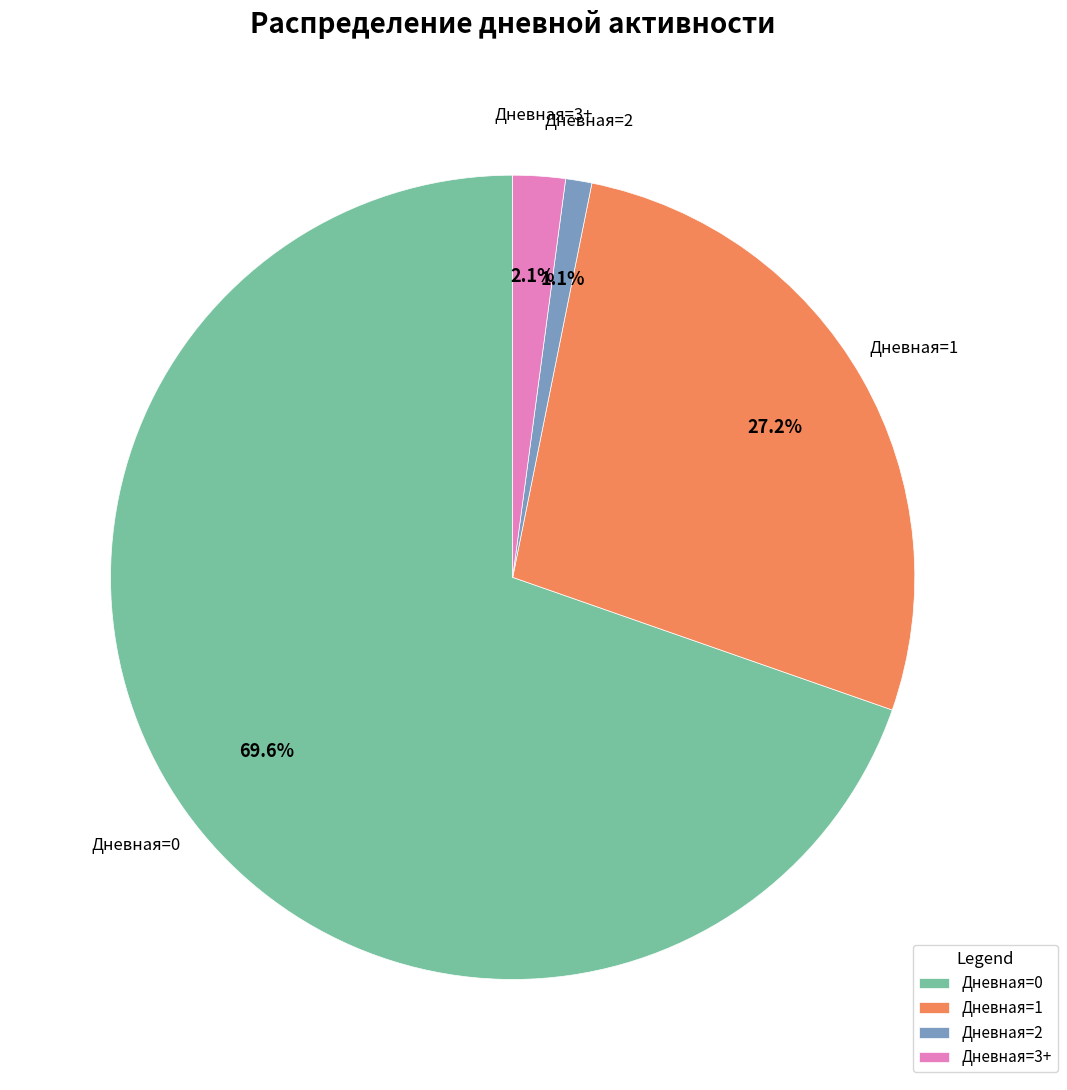

How many slices are in this pie chart?

4